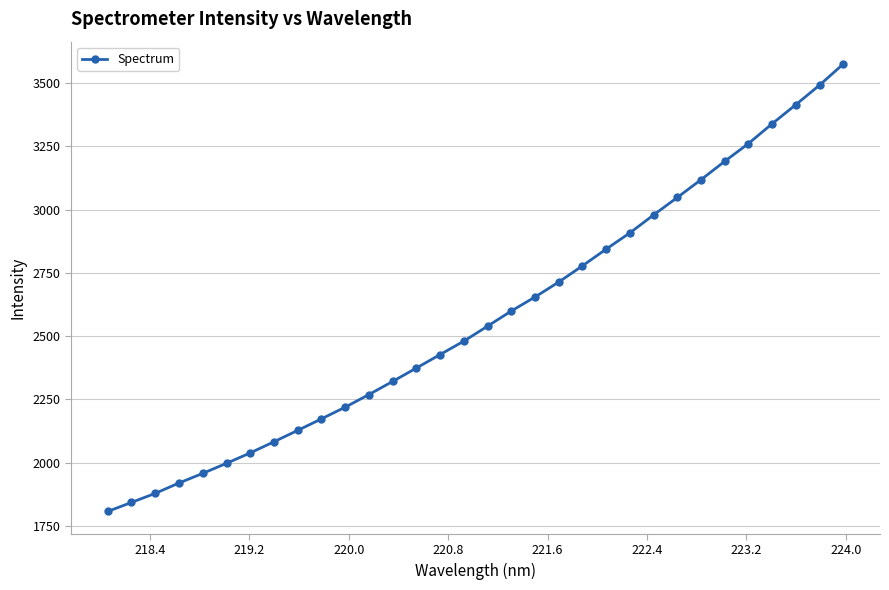

What is the average value?

2573.8